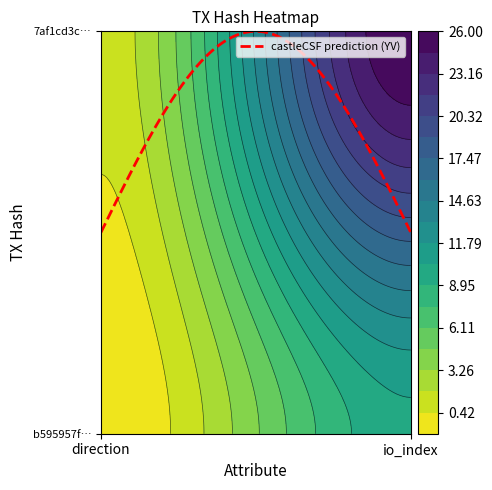

What is the sum of all b595957f556de4067cb726f63e3f35e05261fb8 values?

9